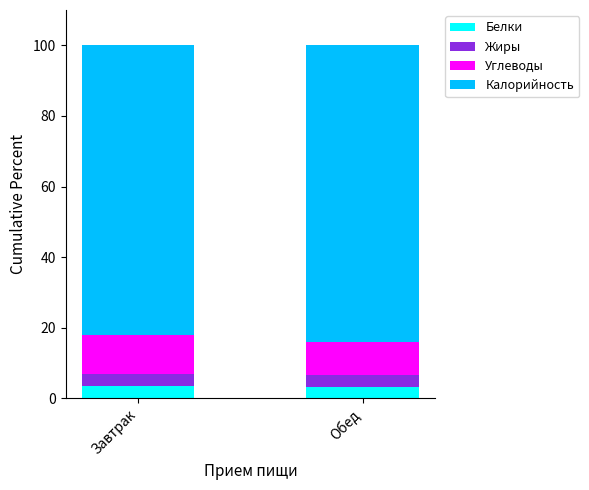

What is the total value across all series at Завтрак?

100.0